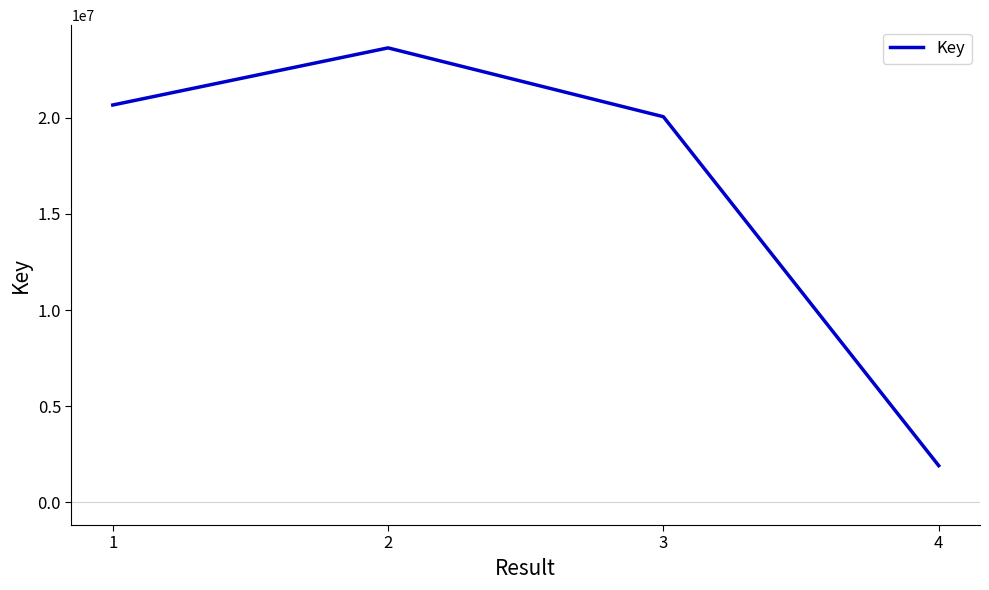

At which label is the value closest to 12772576?

3